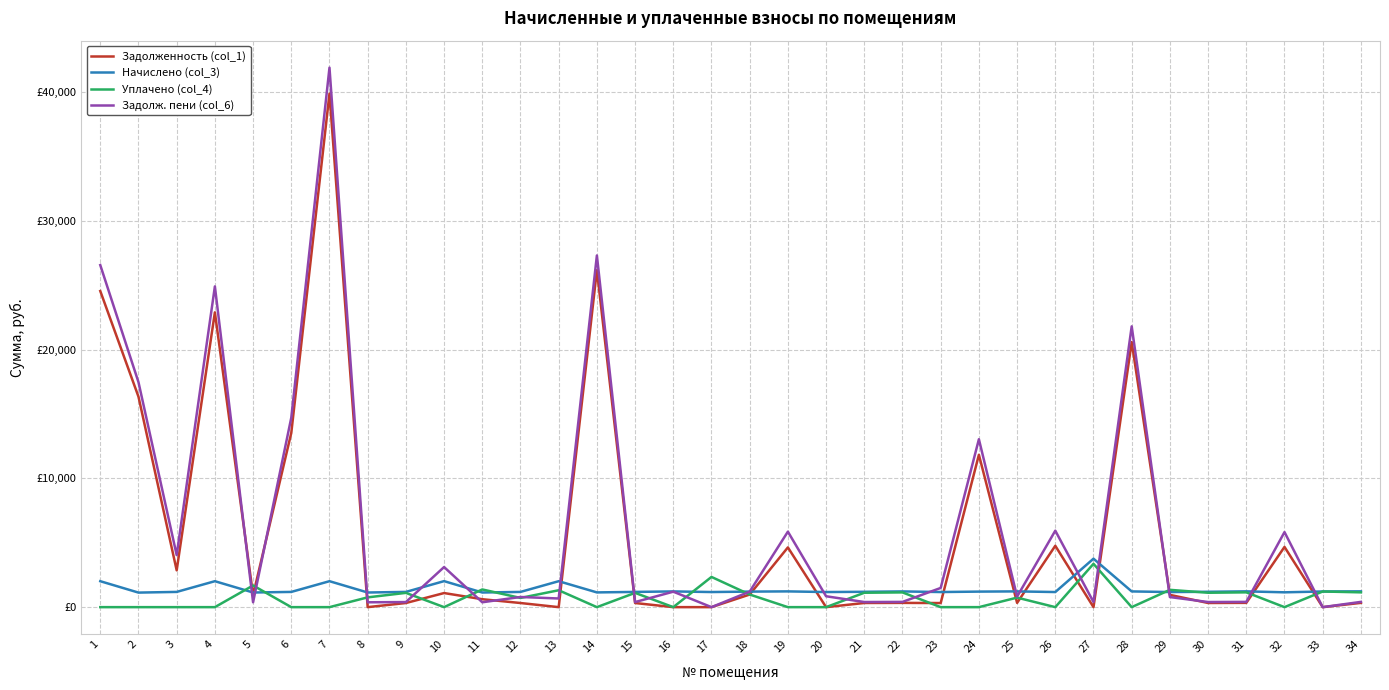

What are all the series names shown in the legend?

Задолженность (col_1), Начислено (col_3), Уплачено (col_4), Задолж. пени (col_6)